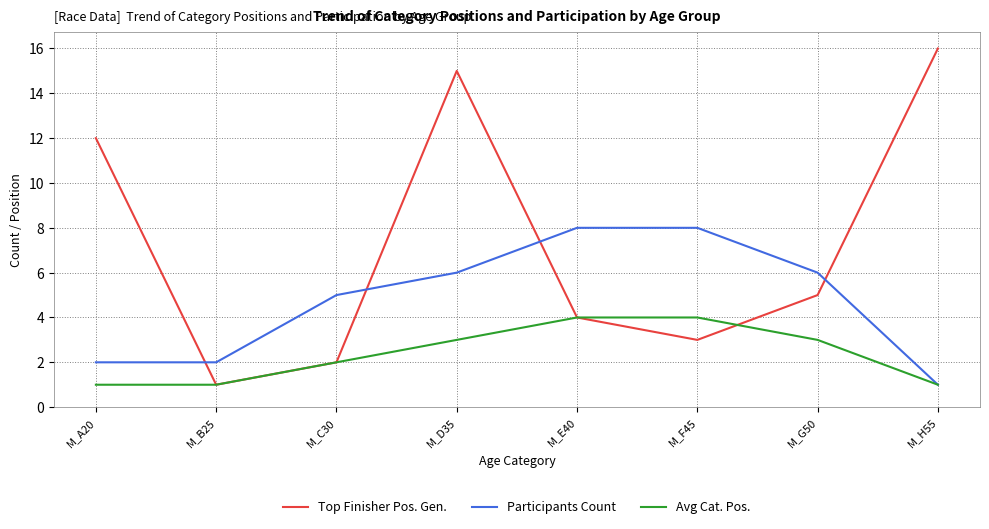

What is the approximate value of Avg Cat. Pos. at M_A20?

1